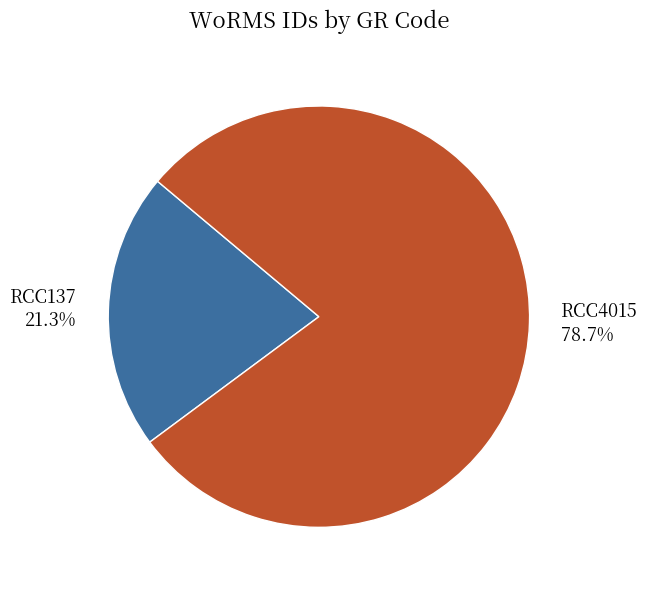

Approximately how many times larger is the value at RCC137 compared to RCC4015?

0.3